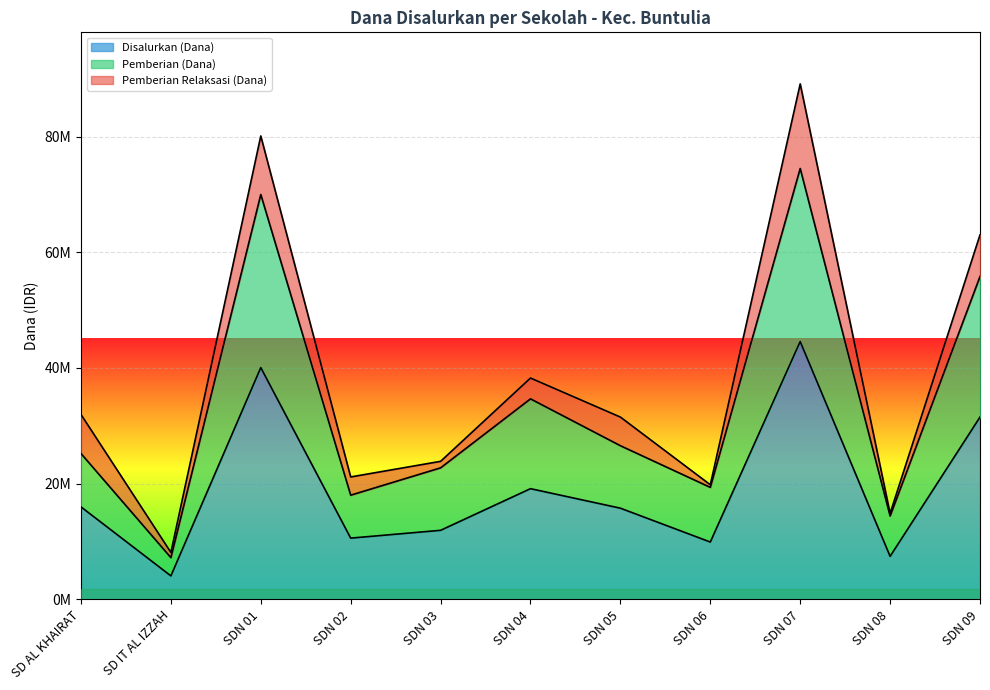

Does the chart display data point markers on the line(s)?

No